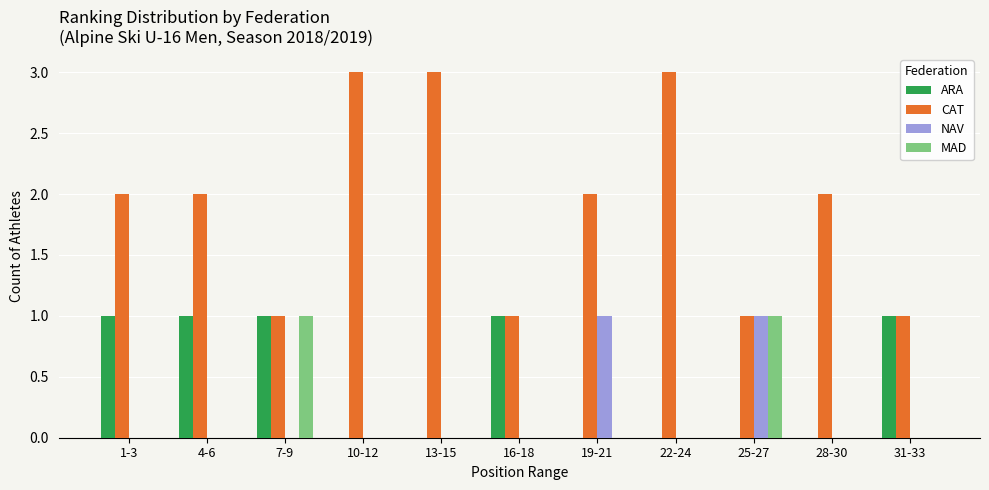

Between 7-9 and 13-15, which series saw the biggest shift?

CAT